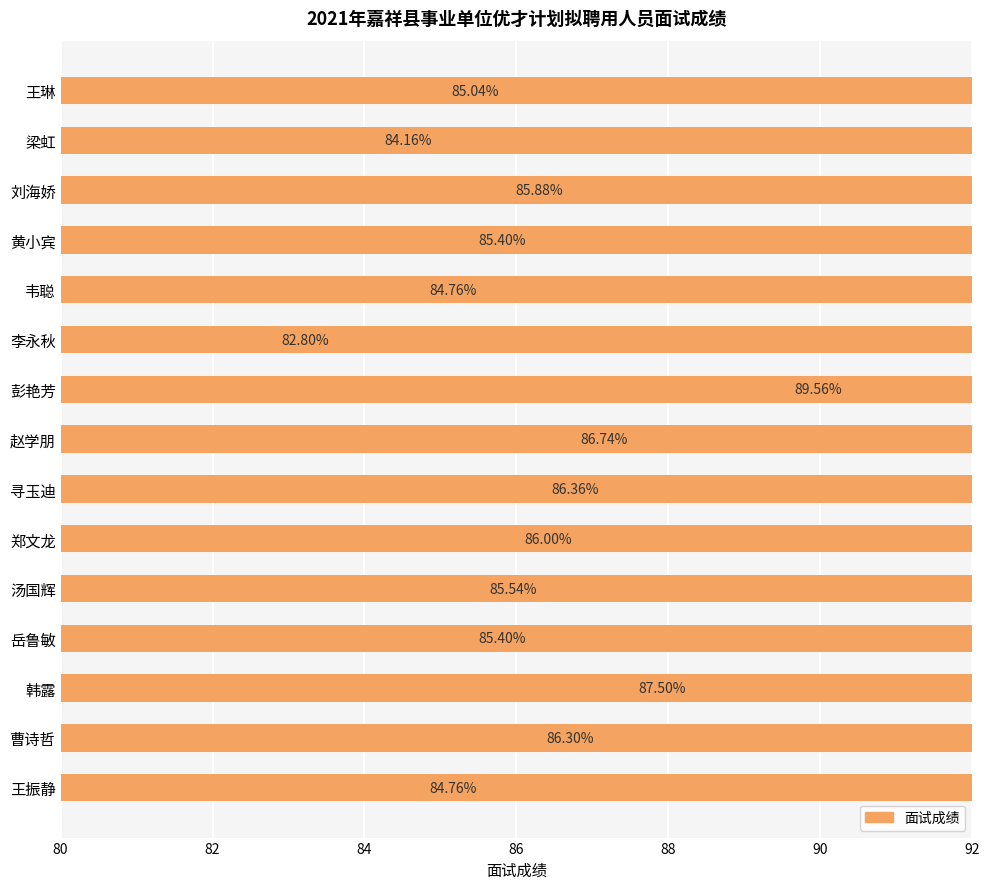

What position from the right is 岳鲁敏?

4